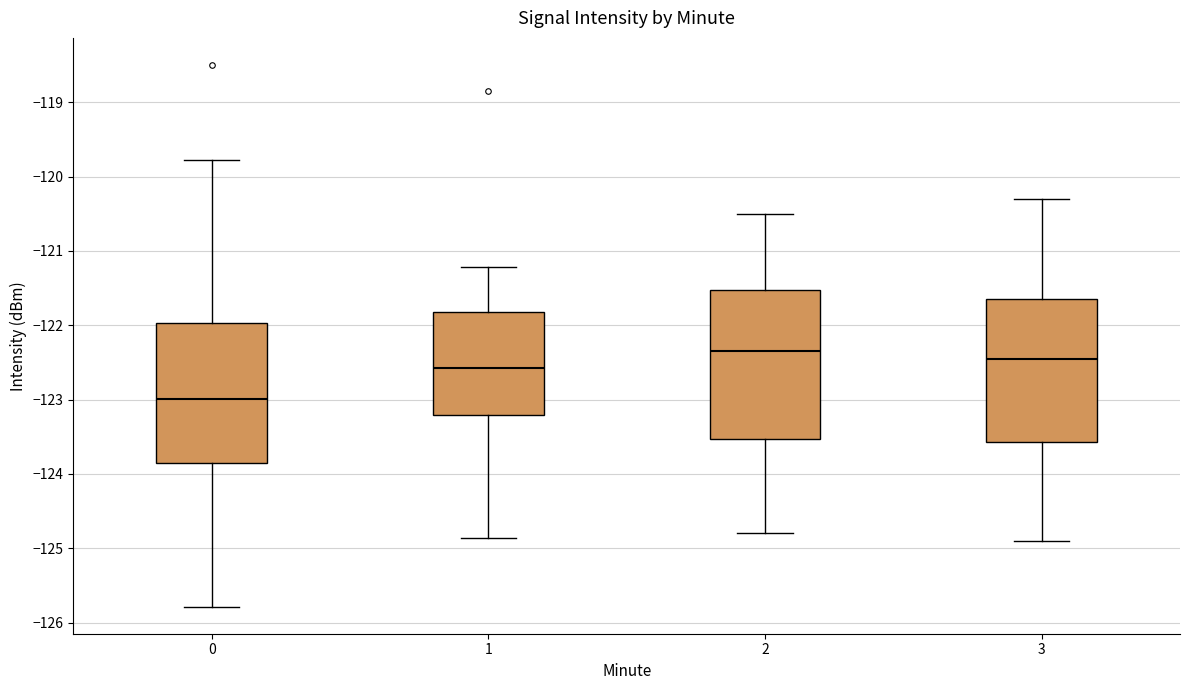

Reading left to right, read every box against the y-axis: the position of its median line, the range the box covers, and the ends of its whiskers. The values are not printed on the chart, so give them approximately, as read against the axis.

0: median -123.0, box -123.9 to -122.0, whiskers -125.8 to -119.8
1: median -122.6, box -123.2 to -121.8, whiskers -124.9 to -121.2
2: median -122.3, box -123.5 to -121.5, whiskers -124.8 to -120.5
3: median -122.4, box -123.6 to -121.6, whiskers -124.9 to -120.3